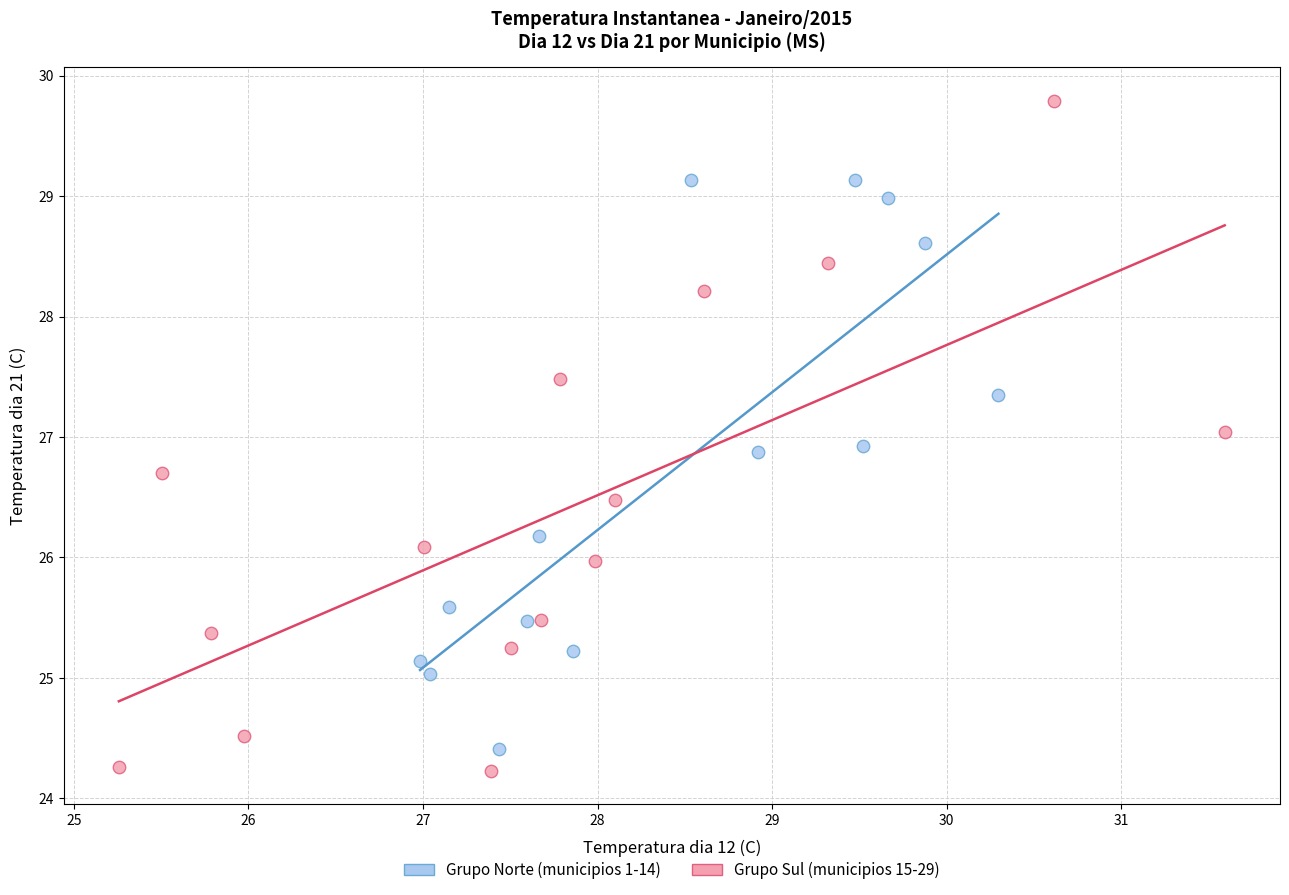

Which series reaches the maximum Y coordinate?

Grupo Sul (municipios 15-29)